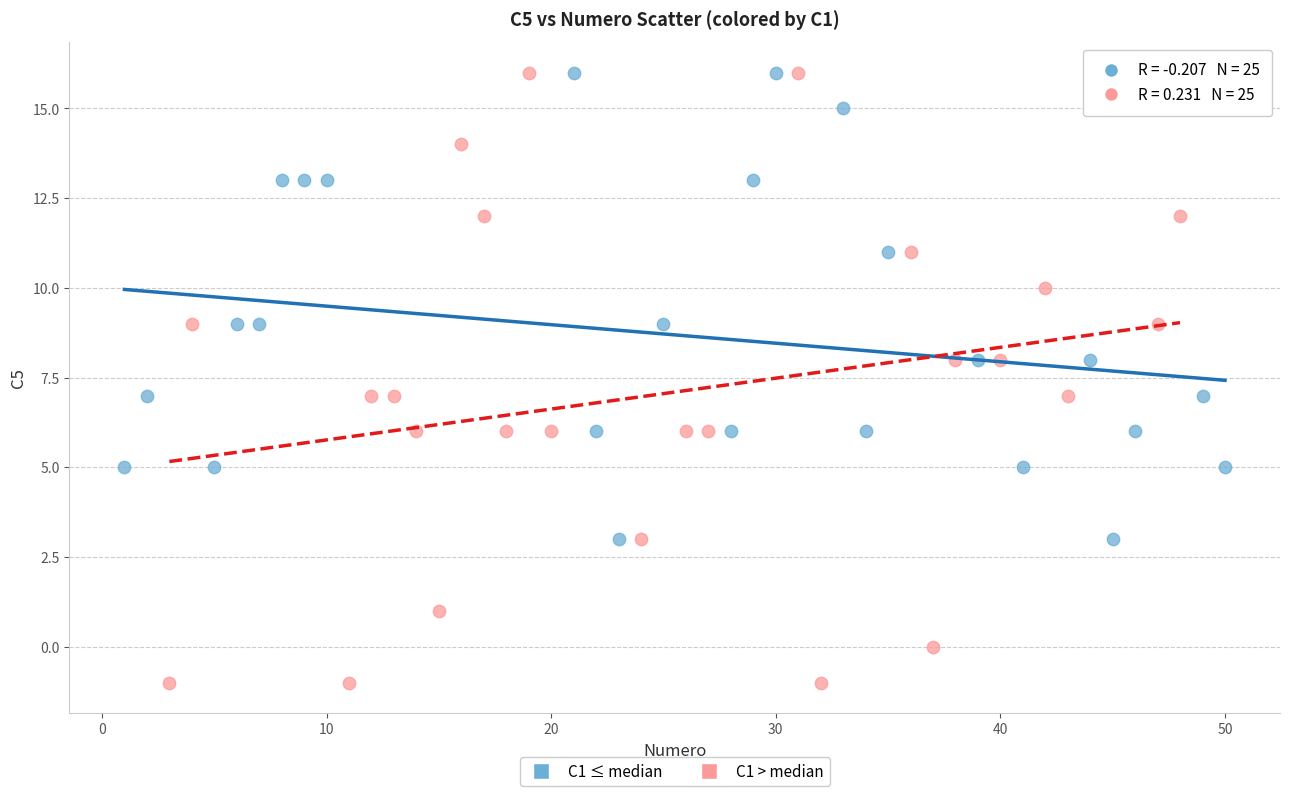

Which series has the largest Y range (max minus min)?

C1 > median